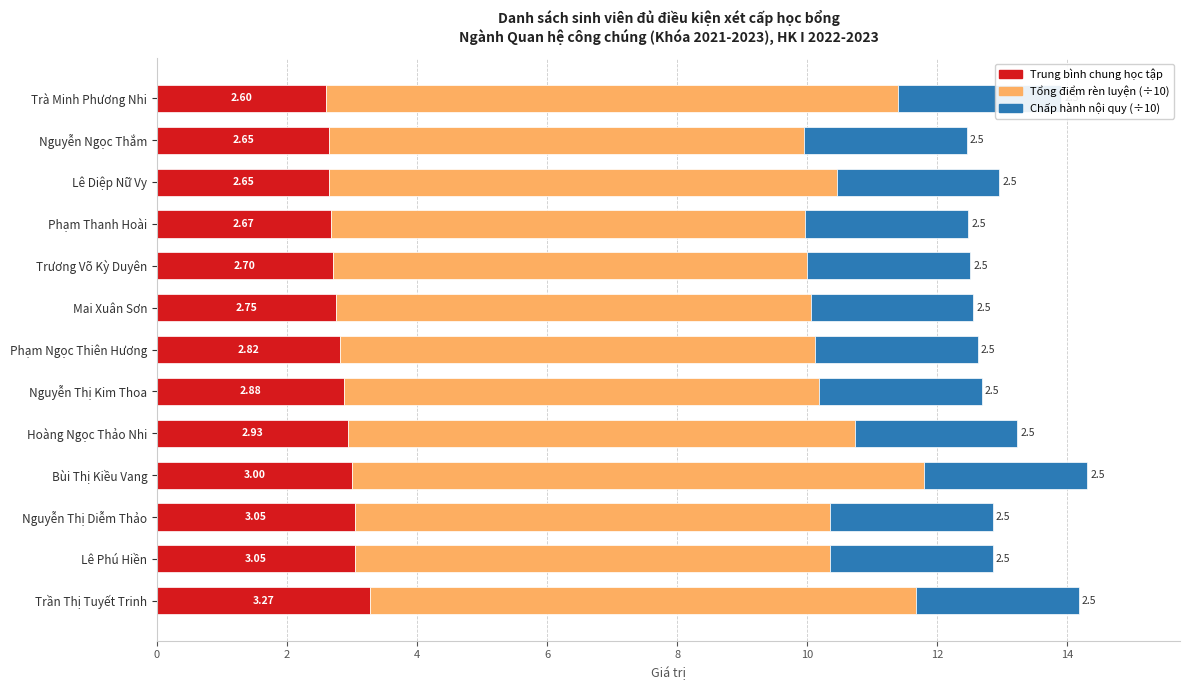

List the series in order of their overall mean, lowest first.

Chấp hành nội quy (÷10), Trung bình chung học tập, Tổng điểm rèn luyện (÷10)